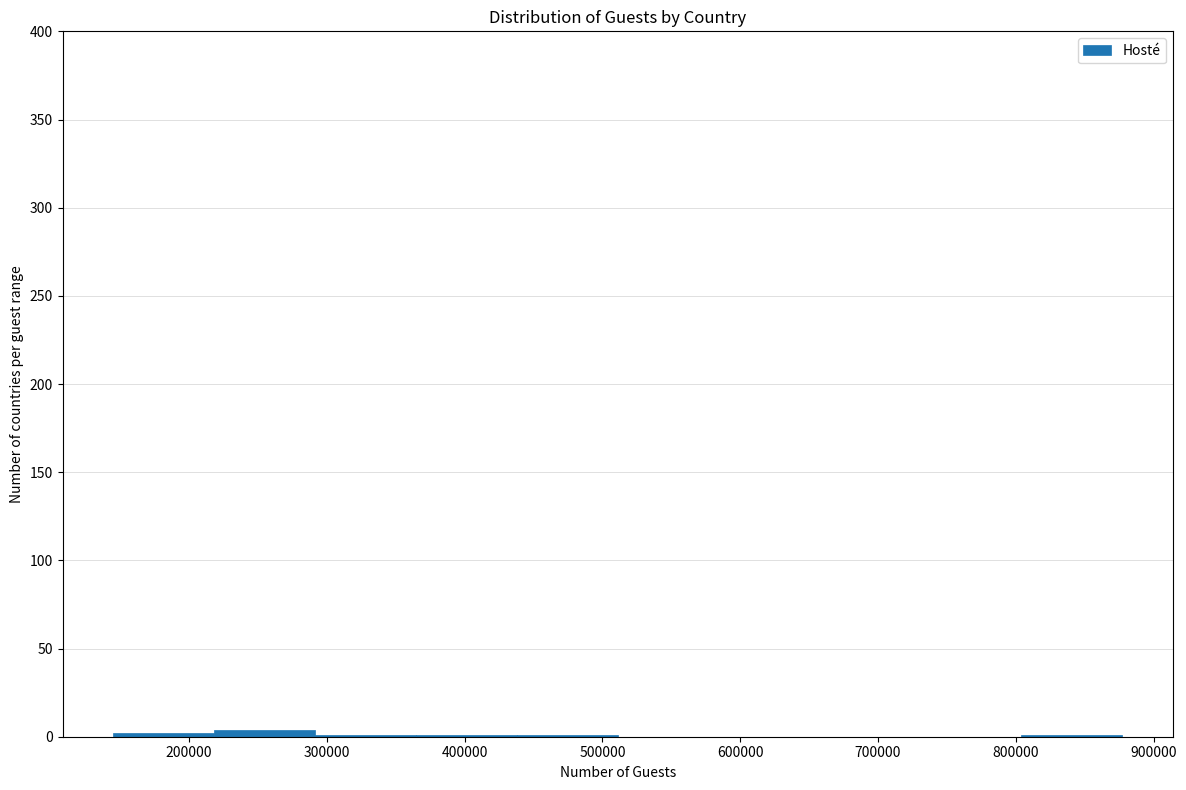

Reading left to right, transcribe this chart: for each bar, give the range it covers on the x-axis and its height. Neither the bar edges nor the heights are printed on the chart, so give them approximately, as read against the axes.

140000 to 220000: under 5
220000 to 290000: under 5
290000 to 360000: under 5
360000 to 440000: under 5
440000 to 510000: under 5
510000 to 580000: 0
580000 to 660000: 0
660000 to 730000: 0
730000 to 800000: 0
800000 to 880000: under 5